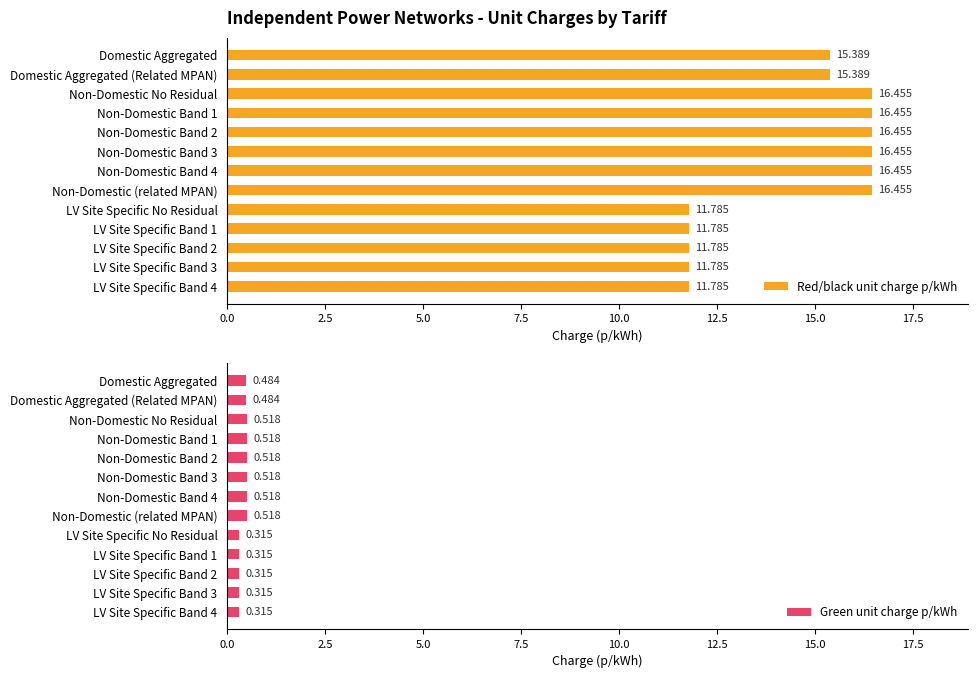

List the series in order of their peak value, highest first.

Red/black unit charge p/kWh, Green unit charge p/kWh